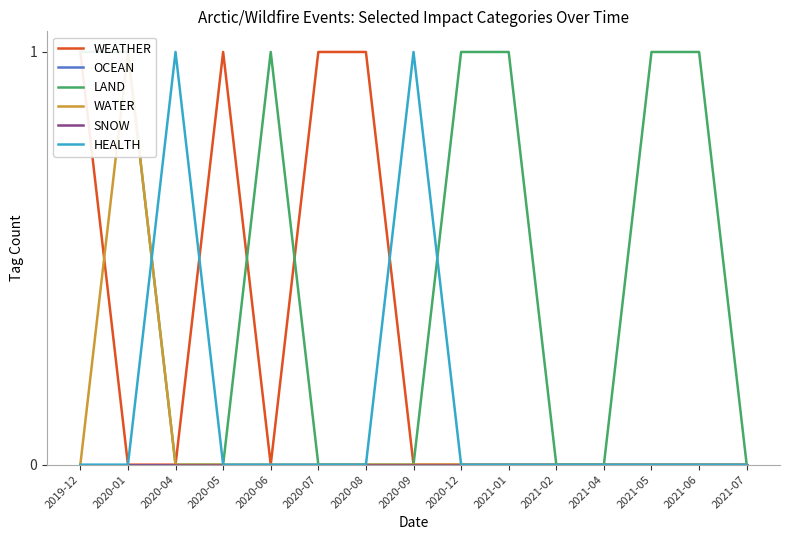

How many WATER values are between 0 and 1?

15